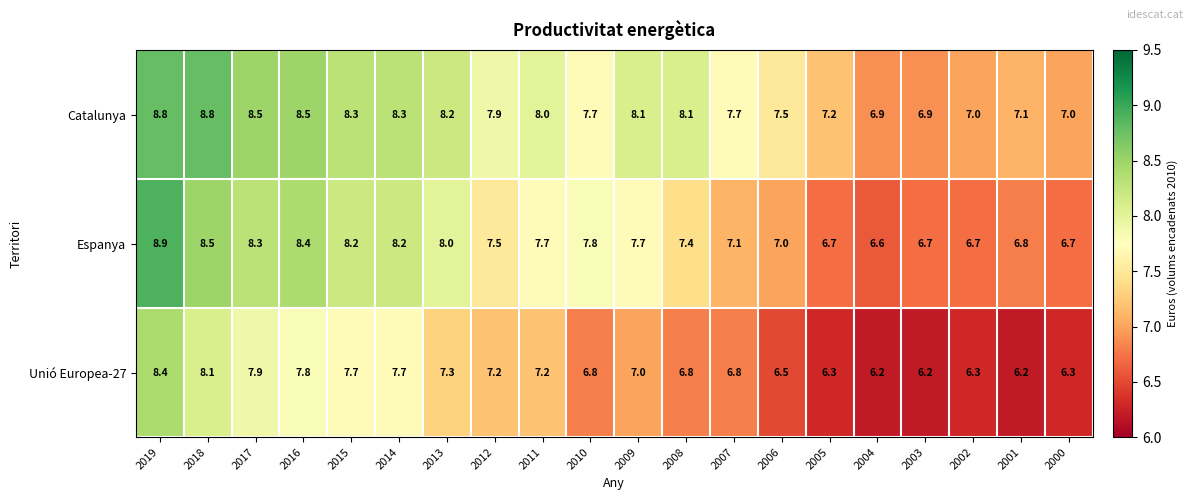

Rank the series by their average value, from lowest to highest.

Unió Europea-27, Espanya, Catalunya